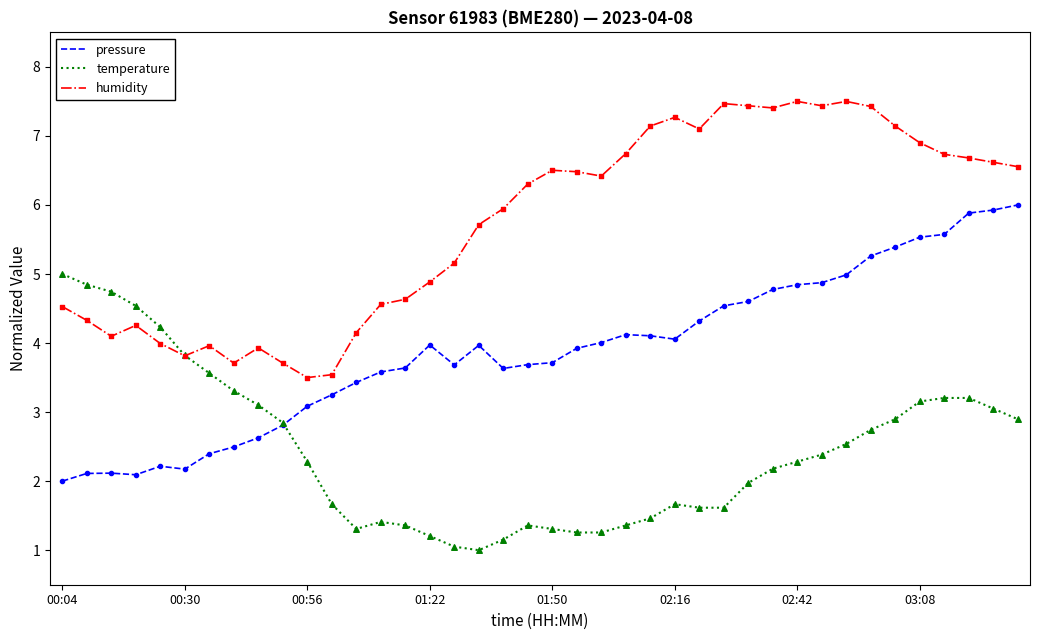

Which series has the largest total across all categories?

humidity